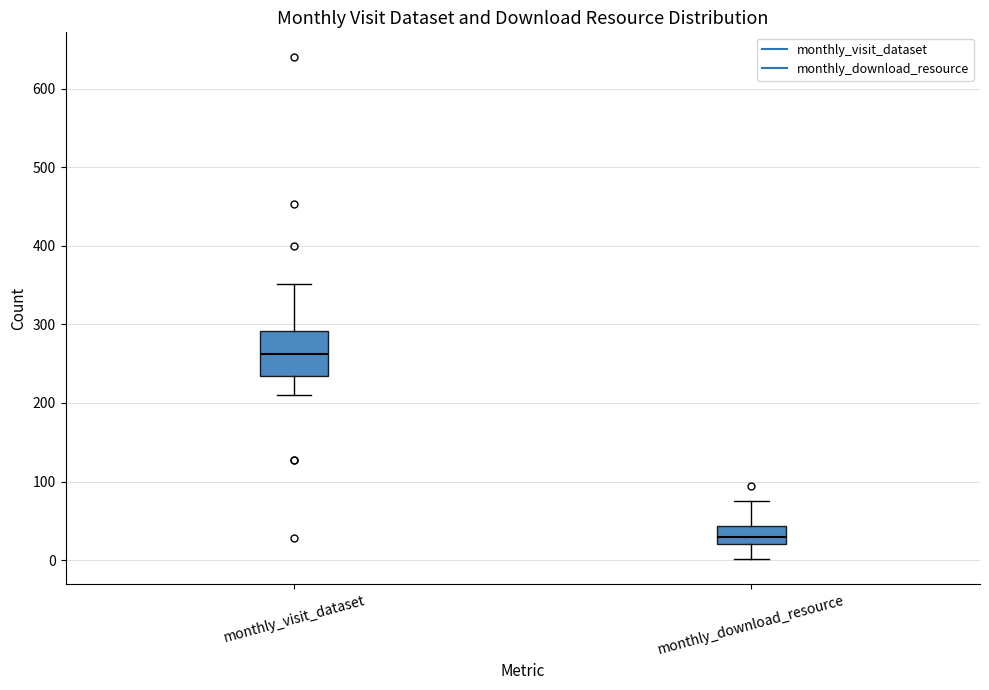

Which box's median line is the highest?

monthly_visit_dataset